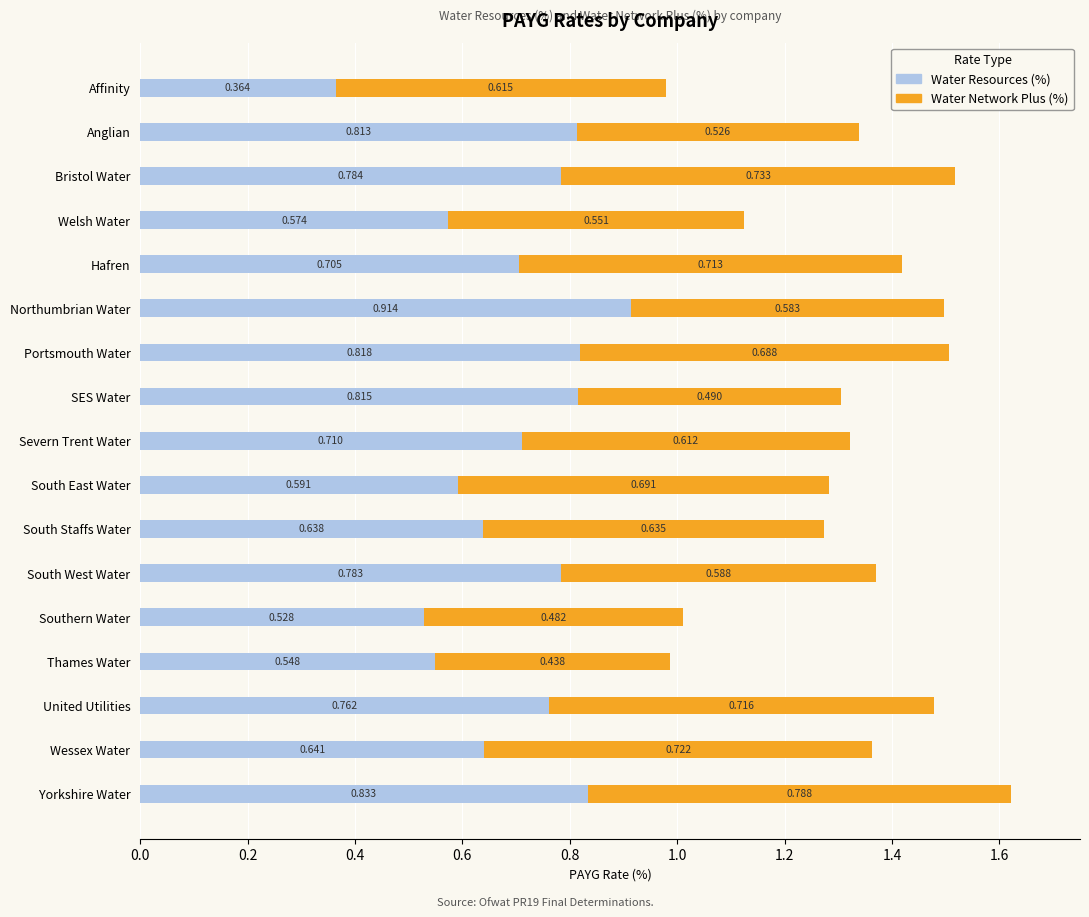

At which category is the sum across all series the highest?

Yorkshire Water